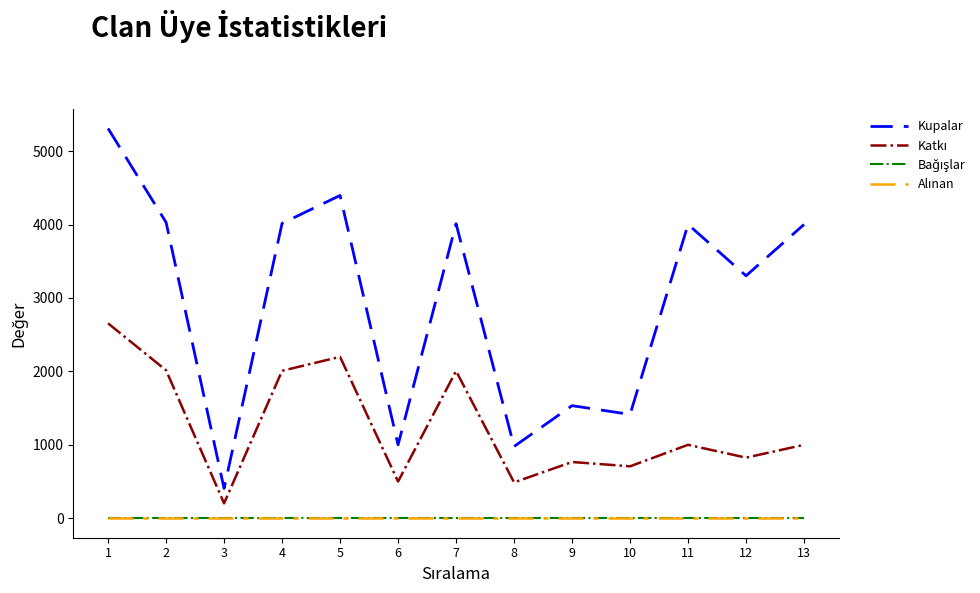

Does the chart display data point markers on the line(s)?

No